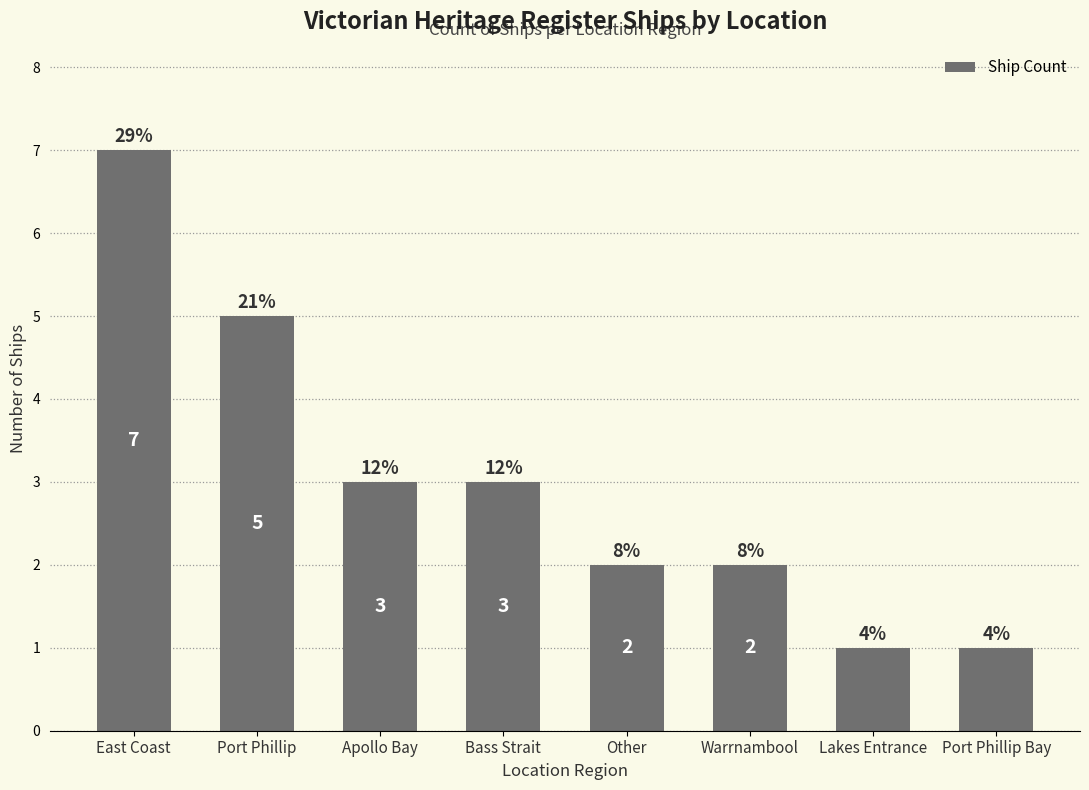

Count the values in the range 2 to 5.

5